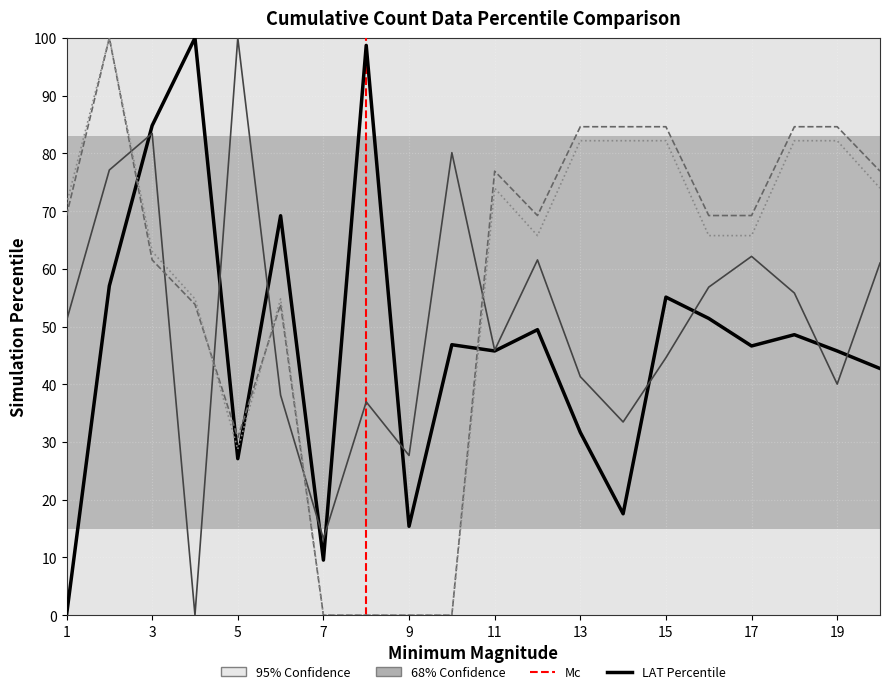

What is the greatest value displayed?

100.0